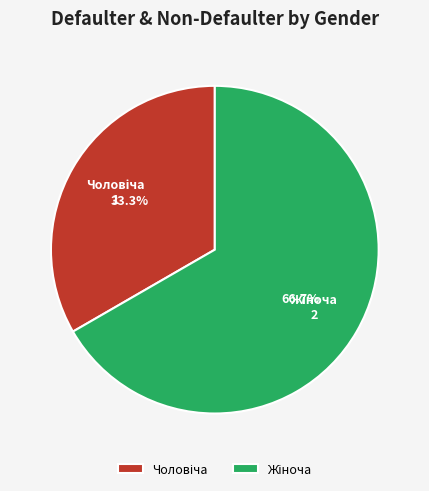

What percentage is the Жіноча slice, to the nearest percent?

67%